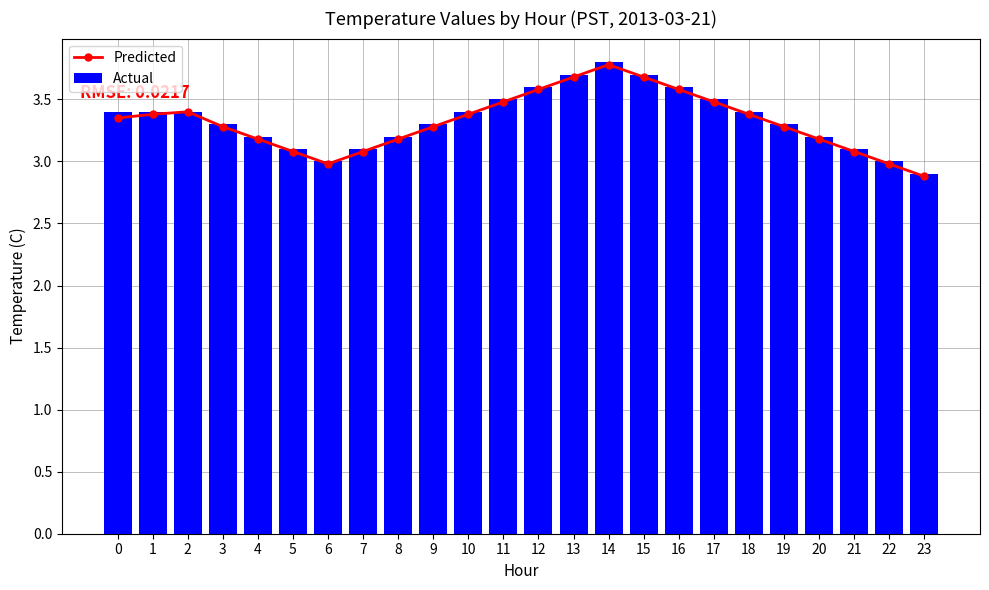

Which category has the highest value in the Actual series?

14